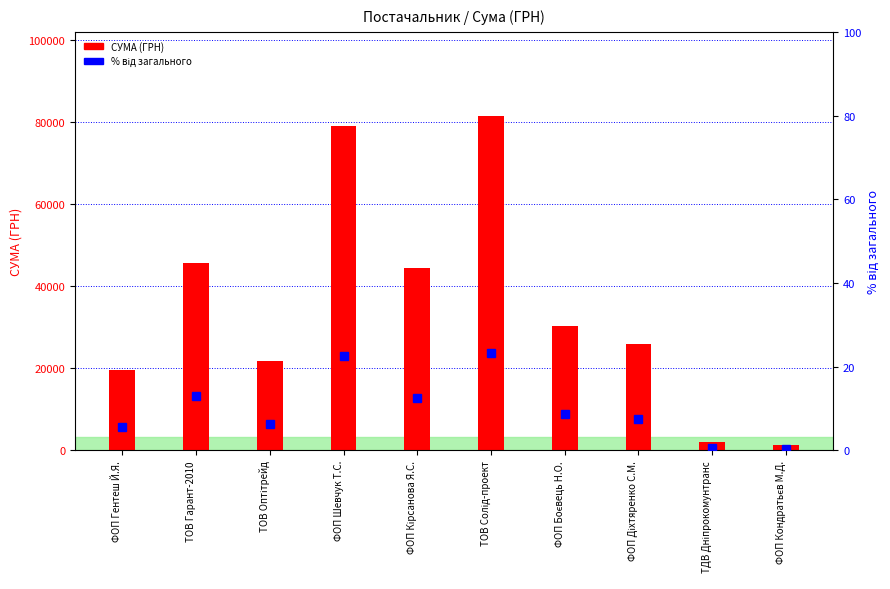

List the series in order of their peak value, highest first.

СУМА (ГРН), відсоток від загального